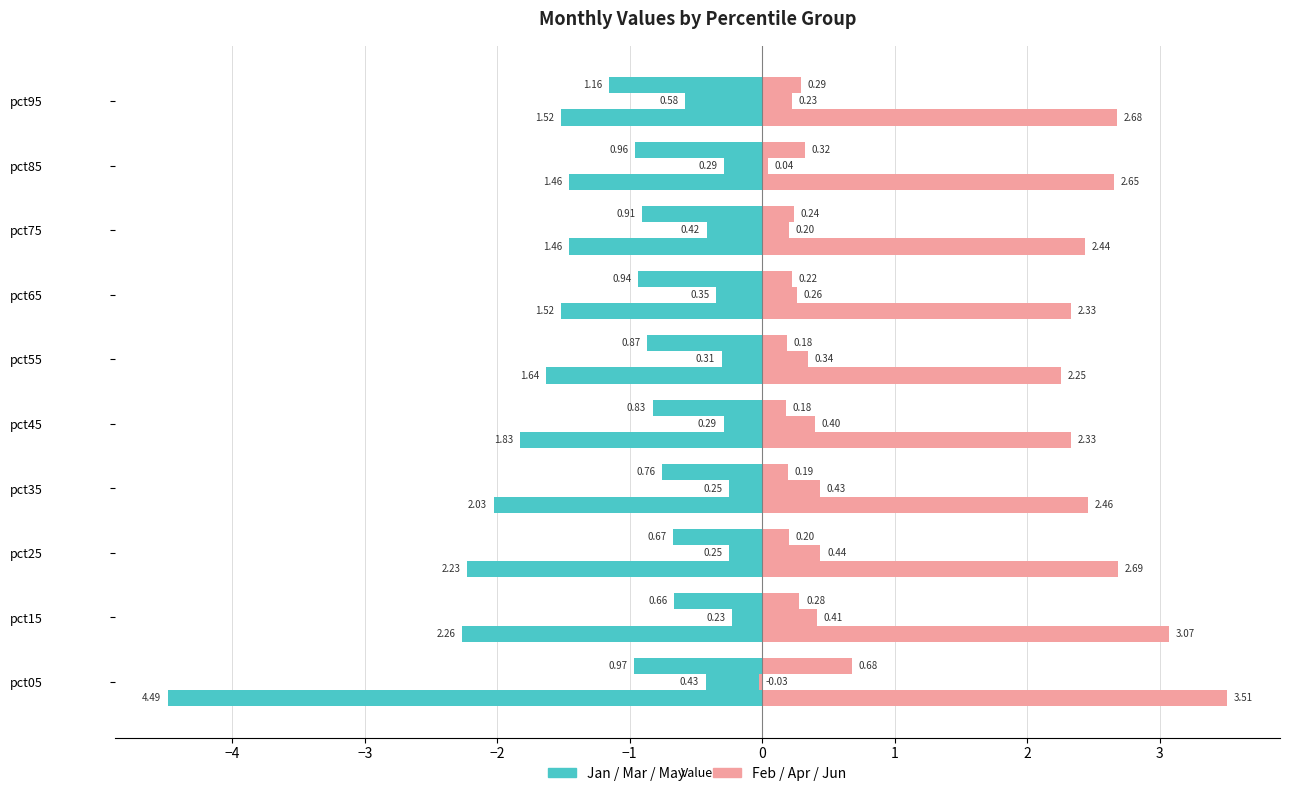

Rank the series by their average value, from lowest to highest.

Jan, Feb